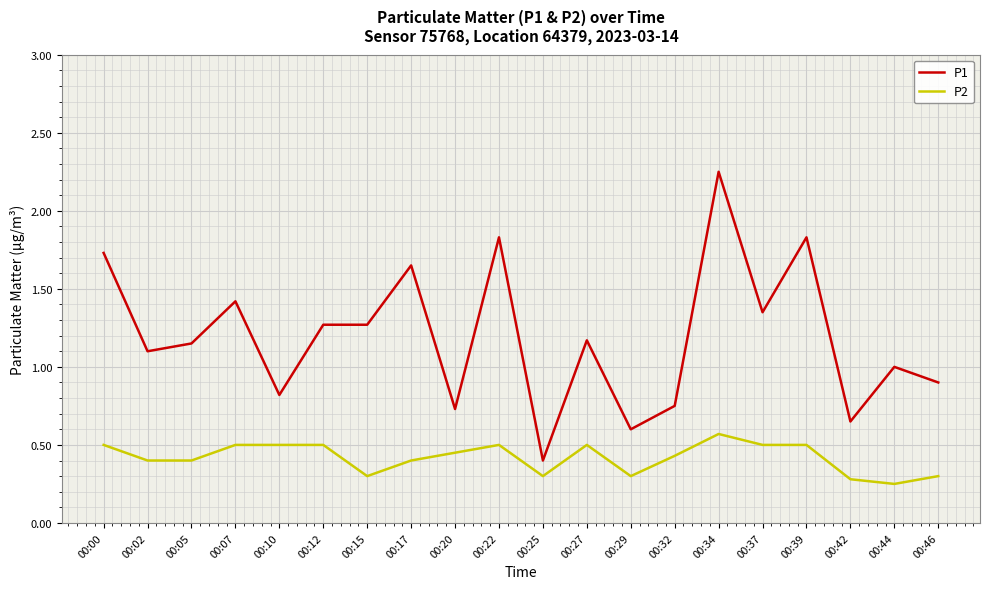

What is the lowest value of the P1 series?

0.4